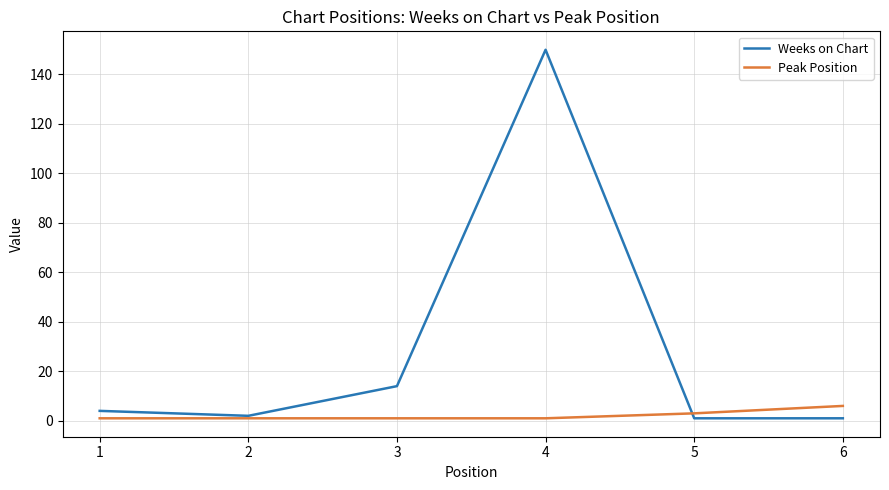

At which category does the chart reach its peak across all series?

4